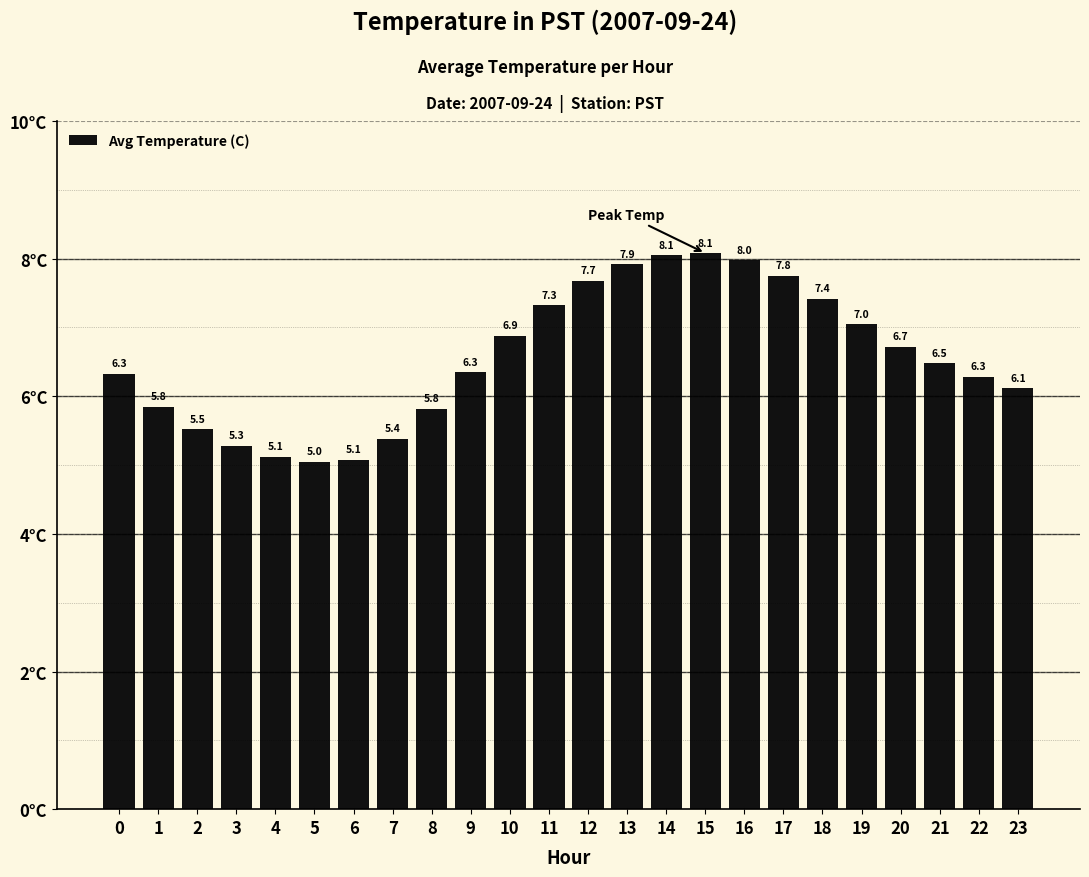

Is it true that the value at 22 is 6.3?

True